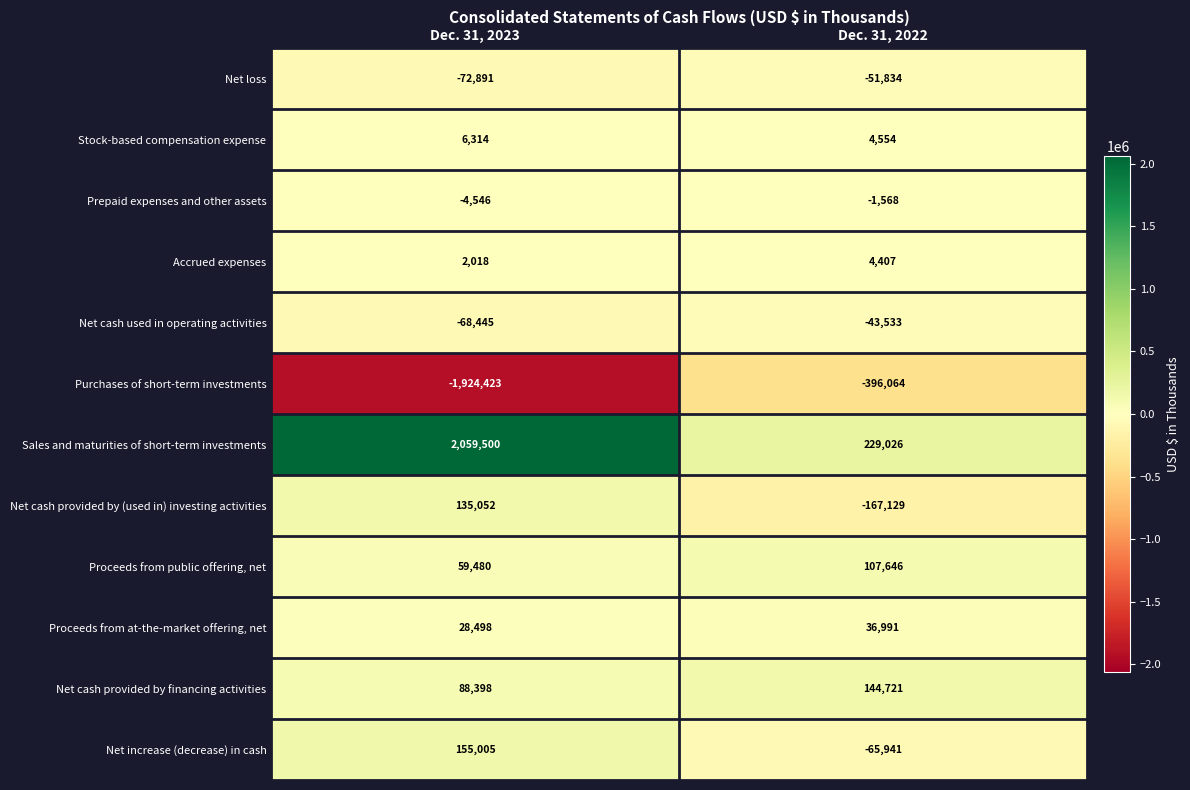

Read the Stock-based compensation expense value at Dec. 31, 2023, to the nearest 50.

6300